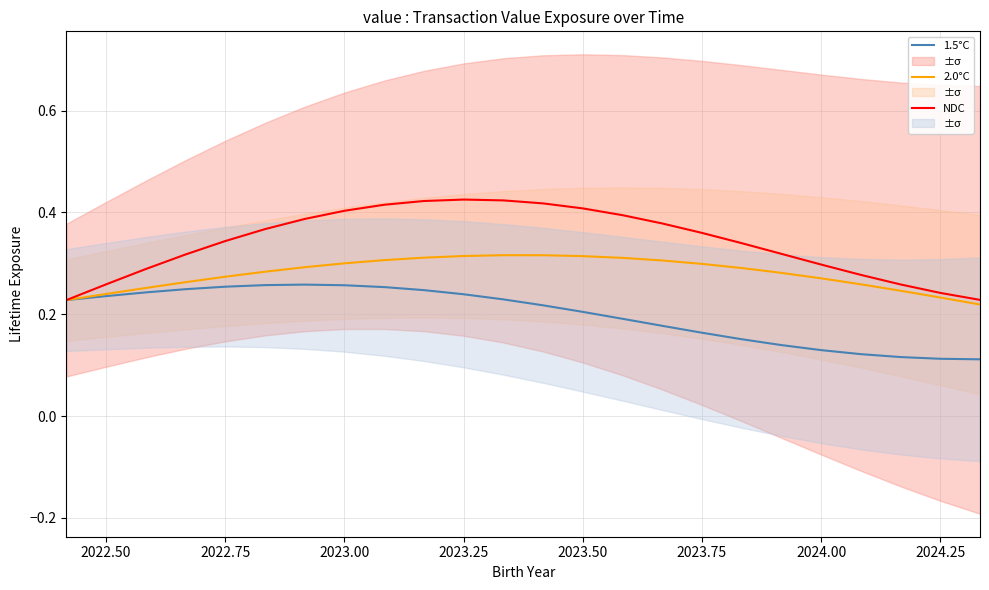

True or false: NDC and 1.5°C intersect in this chart.

False